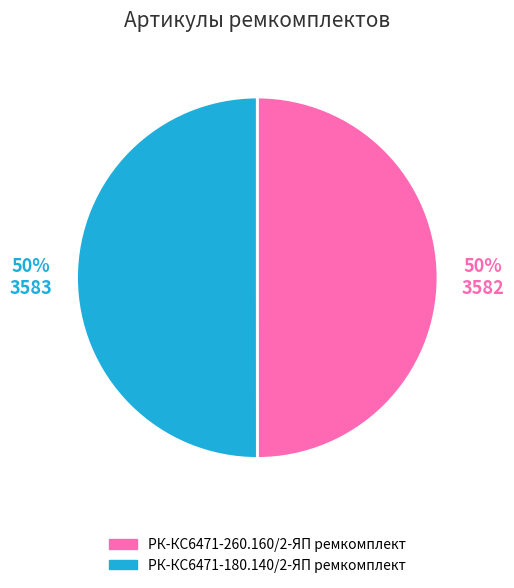

Is the sum of РК-КС6471-260.160/2-ЯП ремкомплект and РК-КС6471-180.140/2-ЯП ремкомплект greater than half?

Yes